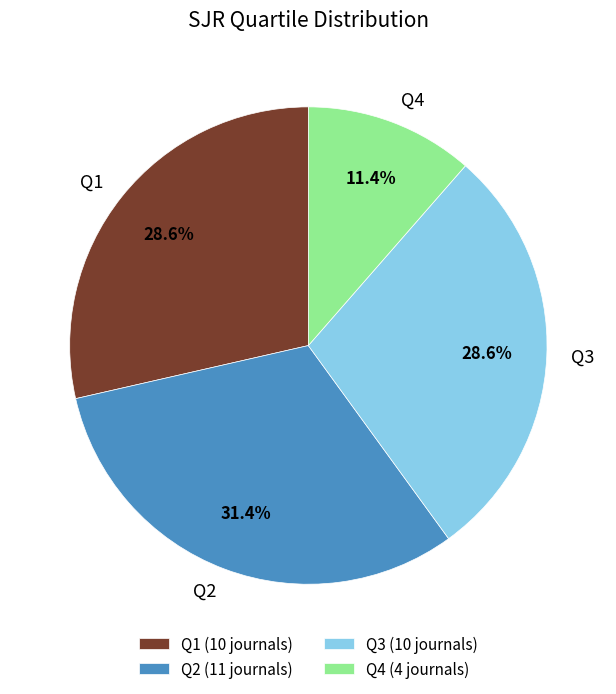

The Q4 slice represents 6% of the pie. True or false?

False